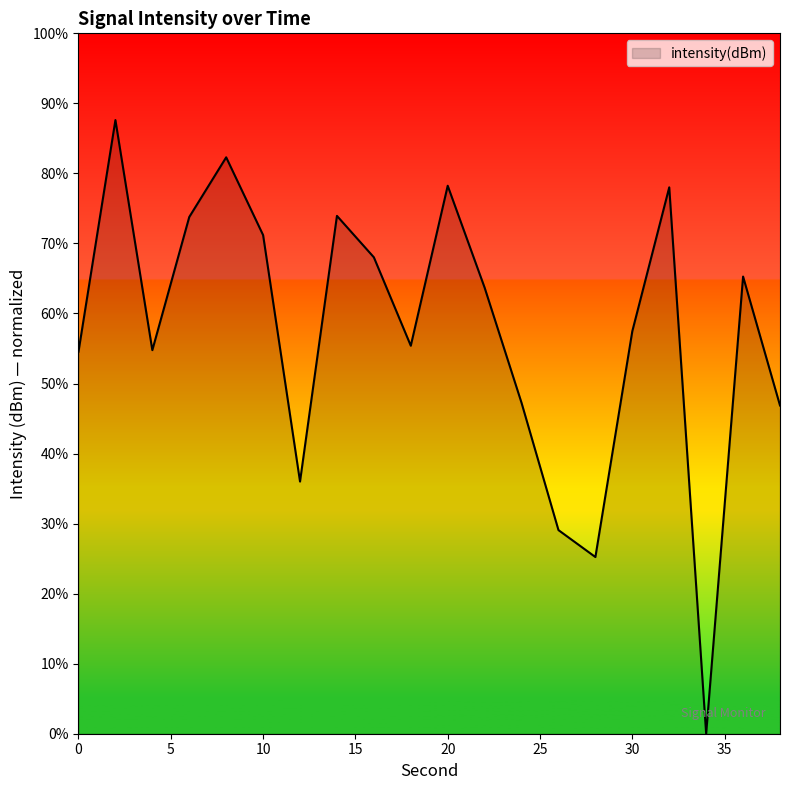

What is the difference between the maximum and minimum values?

87.6